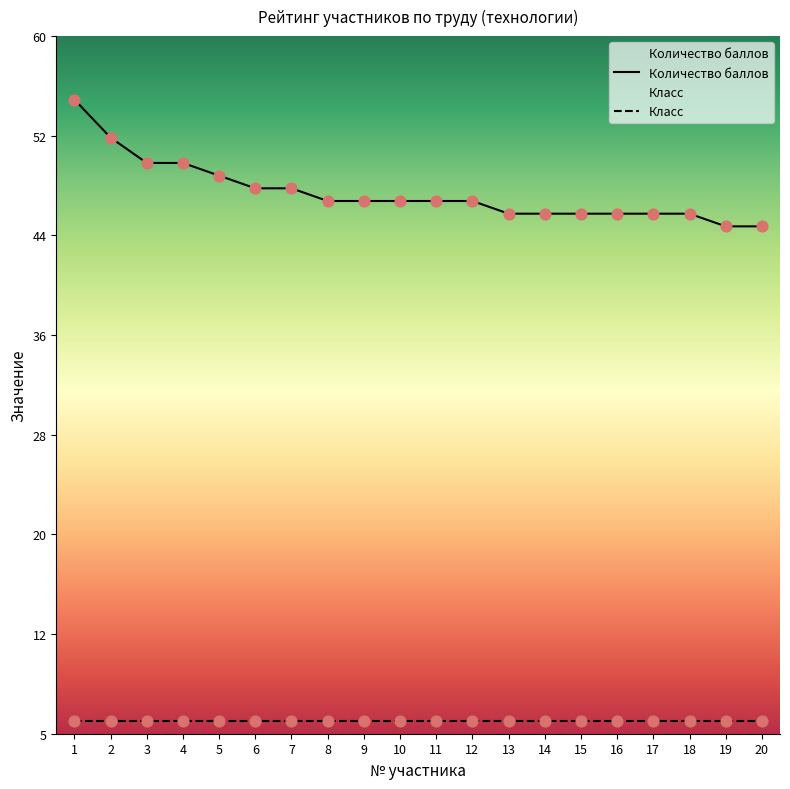

Which has a higher value, 15 or 2?

2